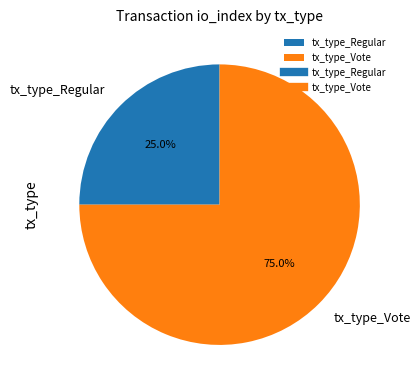

True or false: tx_type_Regular accounts for 37% of the total.

False